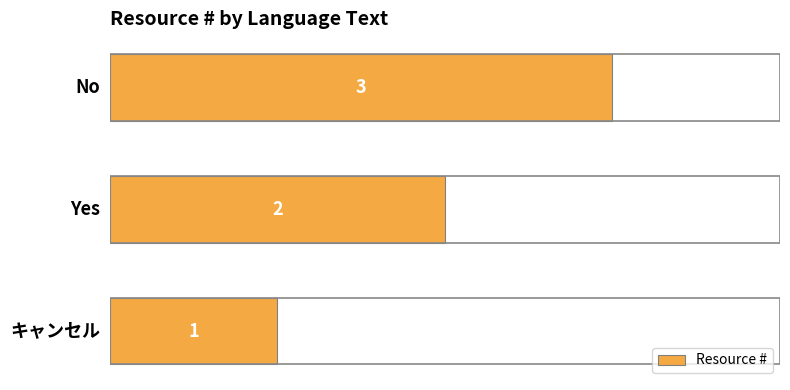

Rank the categories by value from highest to lowest.

No, Yes, キャンセル